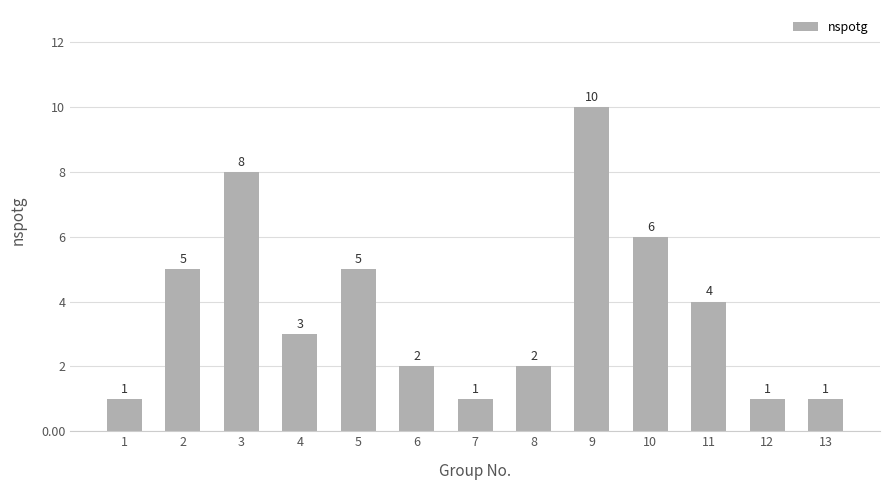

At which category does the chart reach its peak across all series?

9